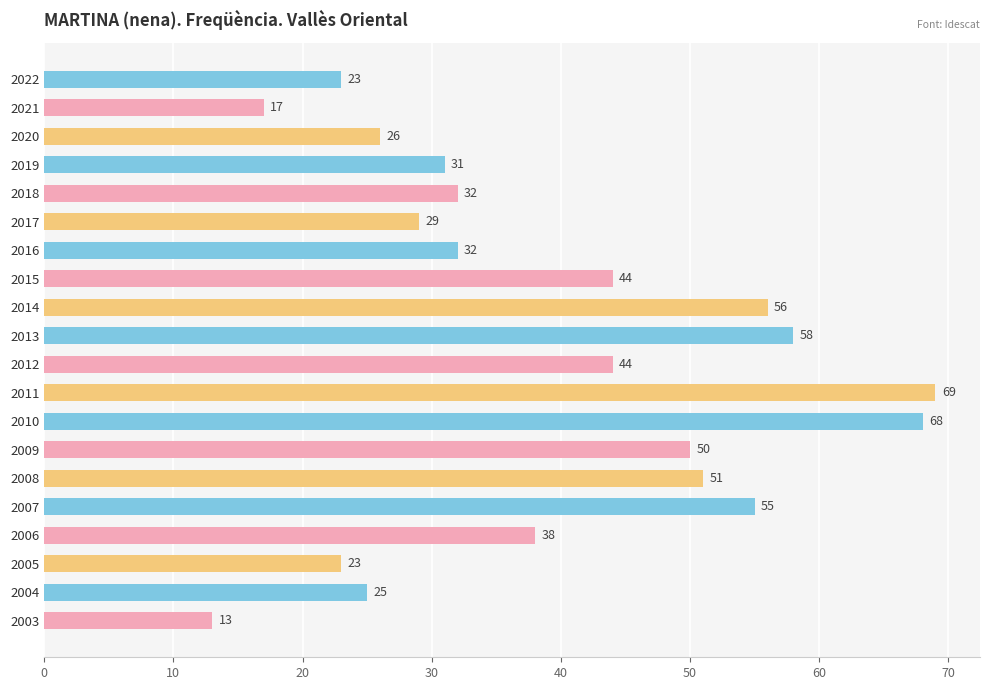

The value at 2007 is 55. True or false?

True